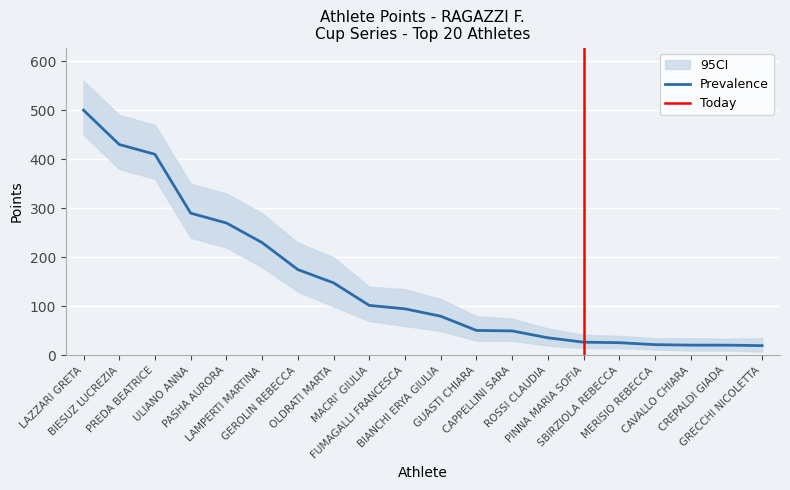

How many series are shown in this chart?

3